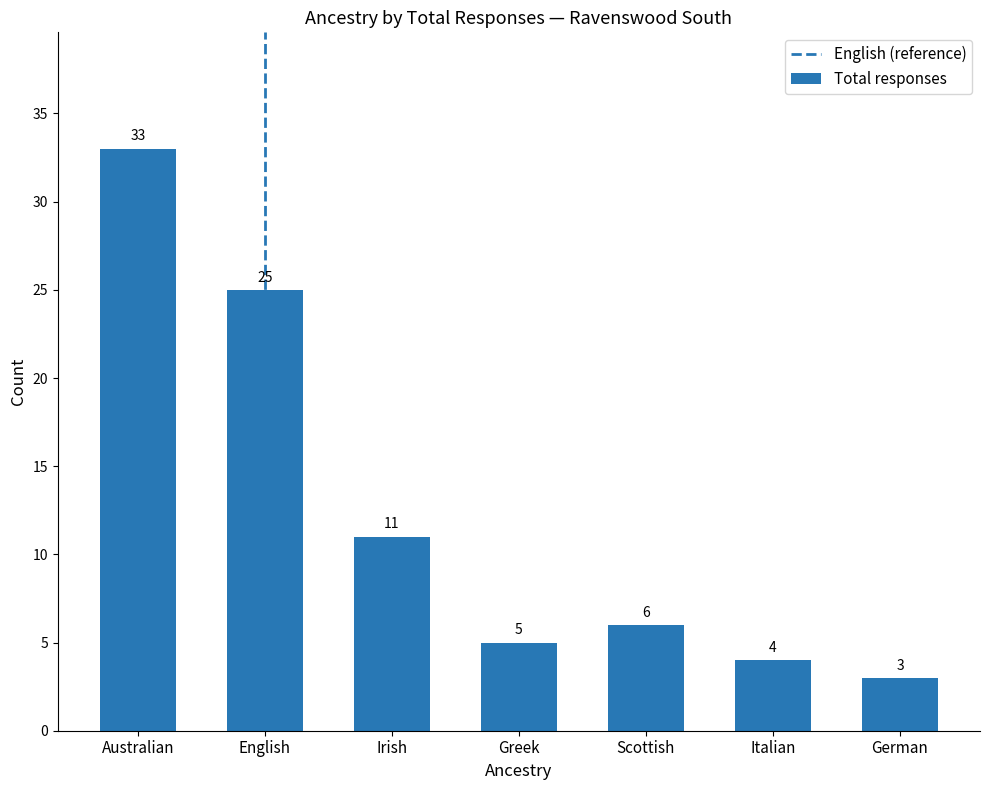

What is the sum of all values?

87